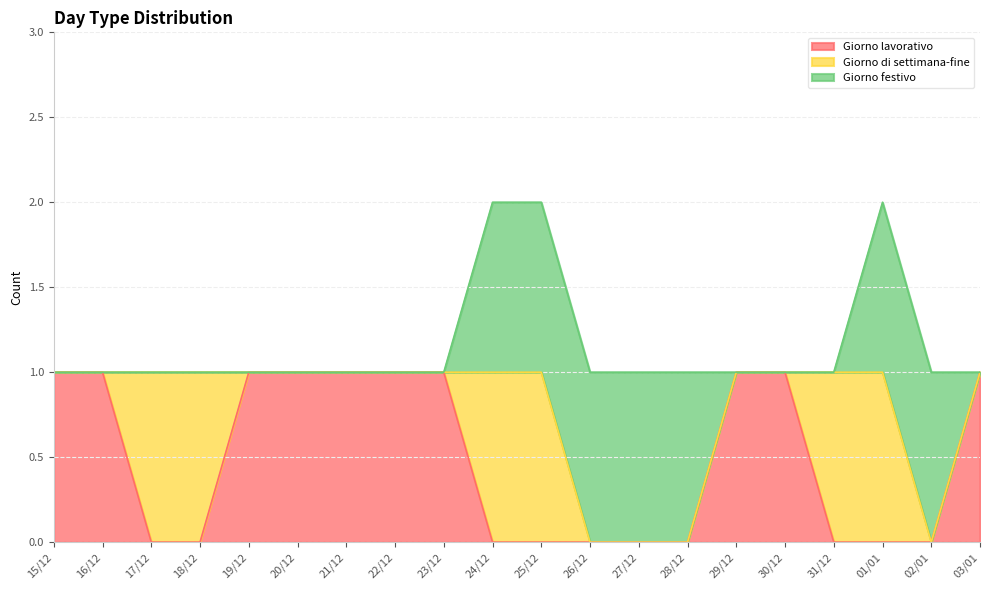

The value of Giorno di settimana-fine at 25/12 is 2. True or false?

False